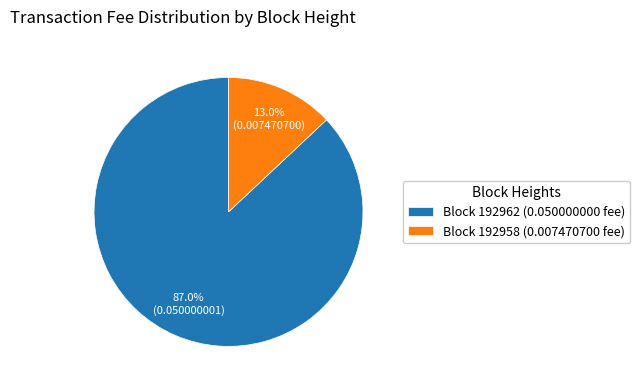

Is there any slice that represents more than half of the pie?

Yes